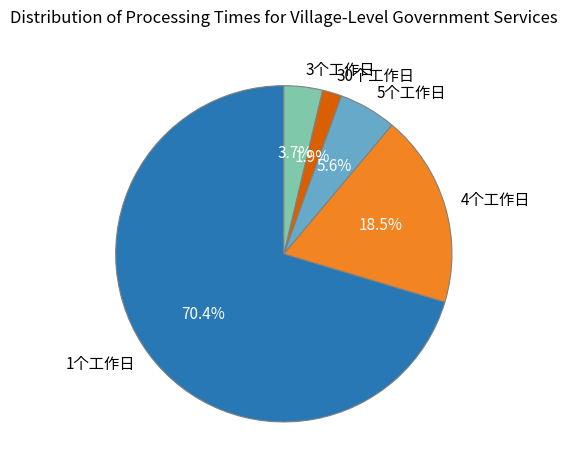

What is the ratio of the value at 5个工作日 to the value at 1个工作日?

0.1